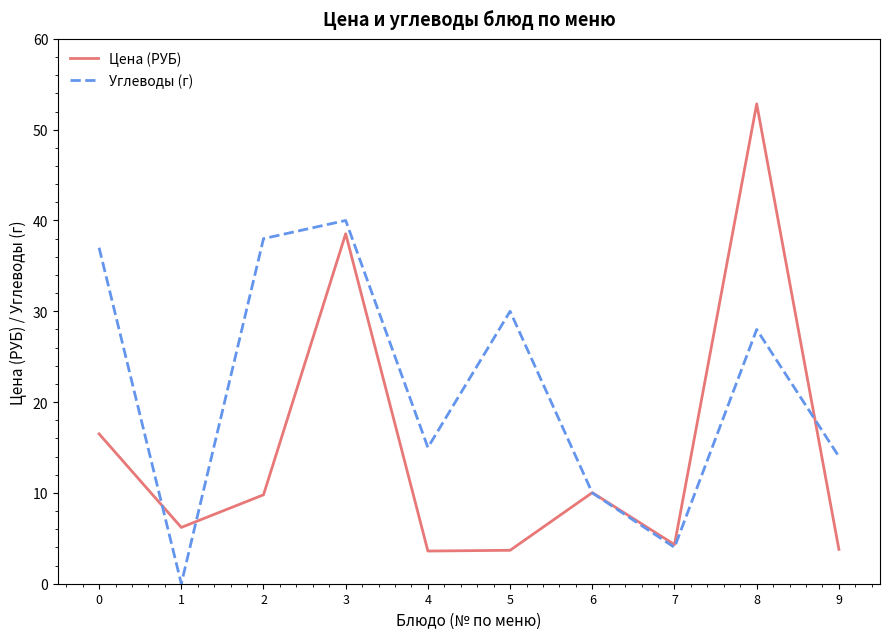

List the labels in order of Углеводы (г) value, largest first.

3, 2, 0, 5, 8, 4, 9, 6, 7, 1